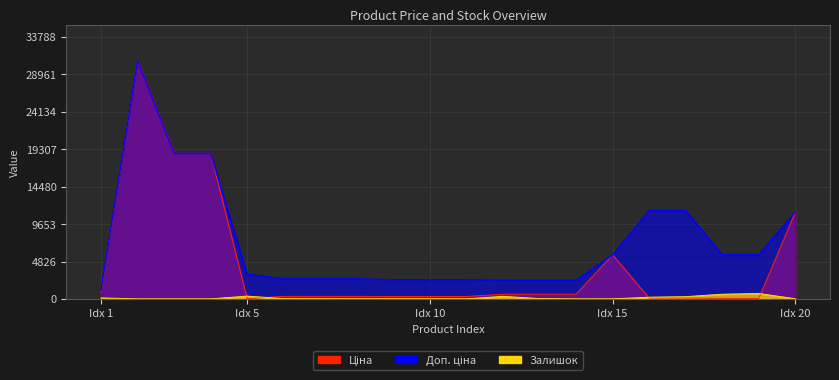

Where does the Доп. ціна series first go above 3205?

2